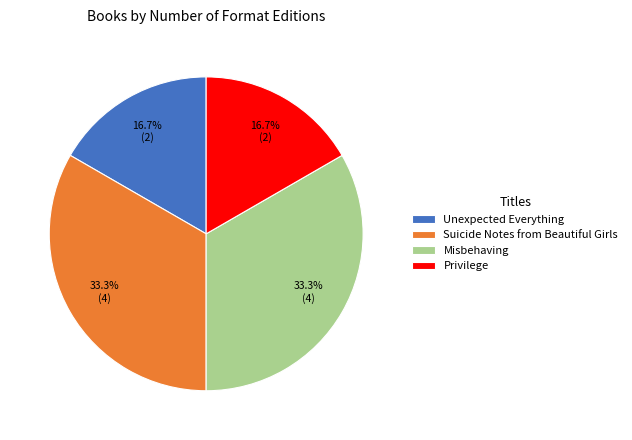

Count the number of slices in the pie.

4